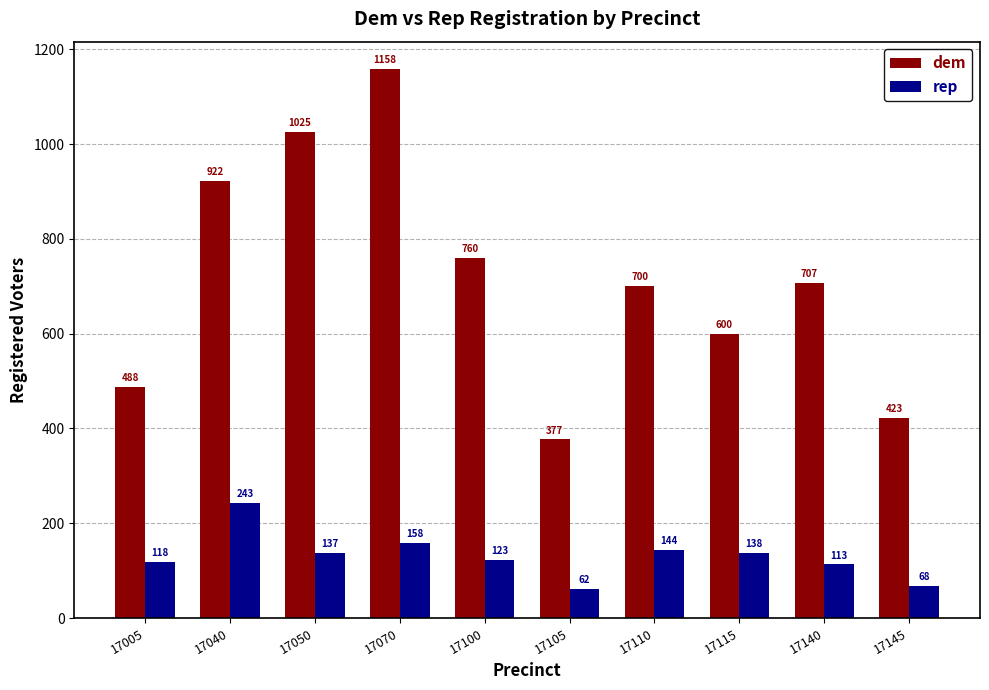

What is the total value across all series at 17145?

491